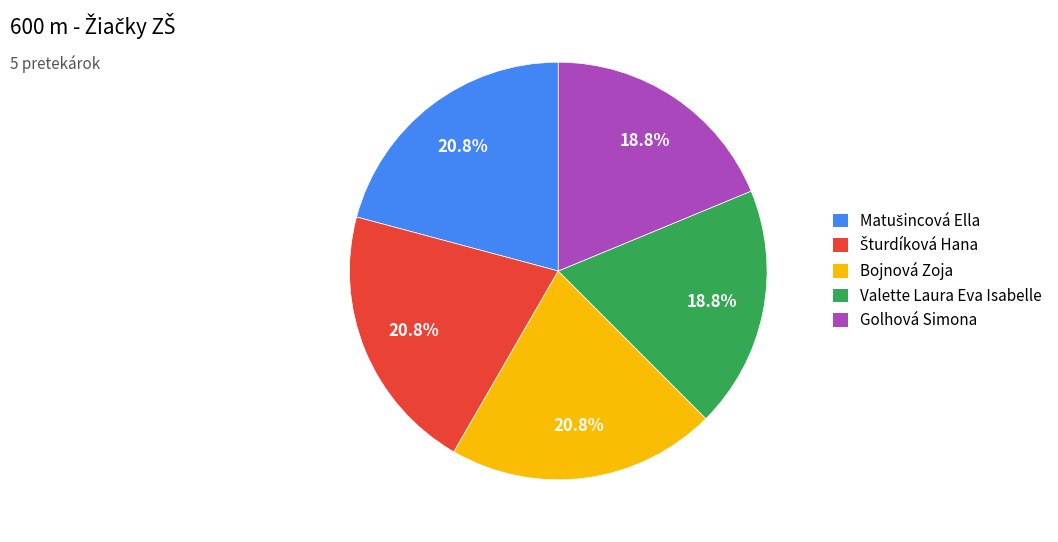

What is the ratio of the value at Bojnová Zoja to the value at Valette Laura Eva Isabelle?

1.1